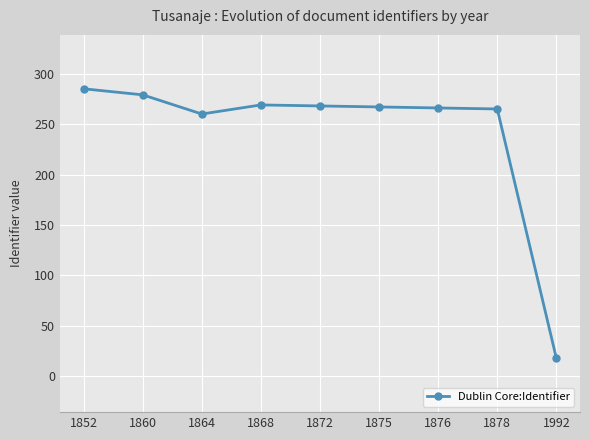

What is the average value?

242